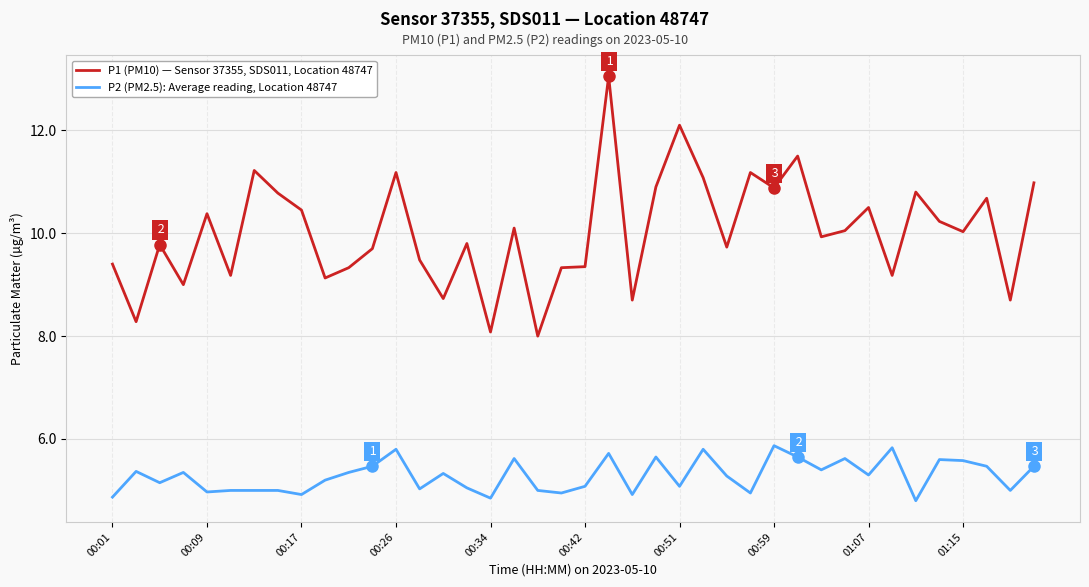

What is the smallest value displayed?

4.8